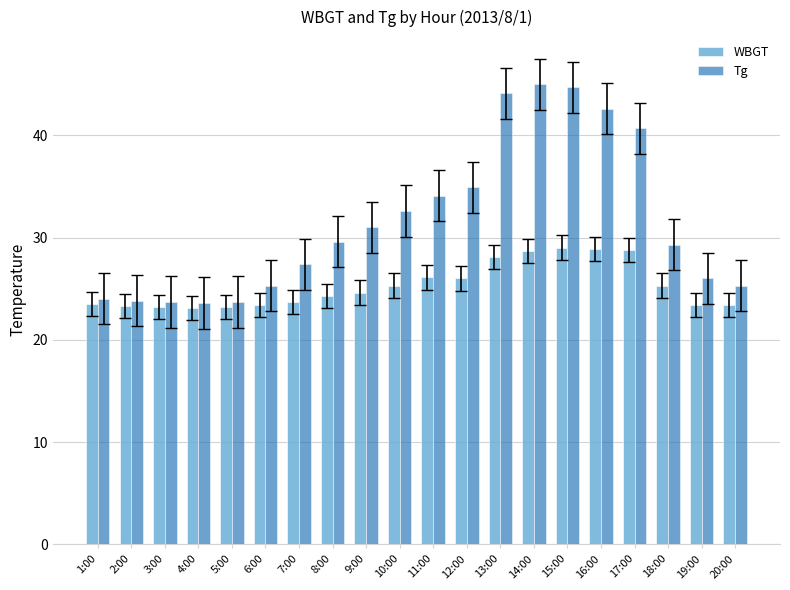

How many bars are there in total?

40